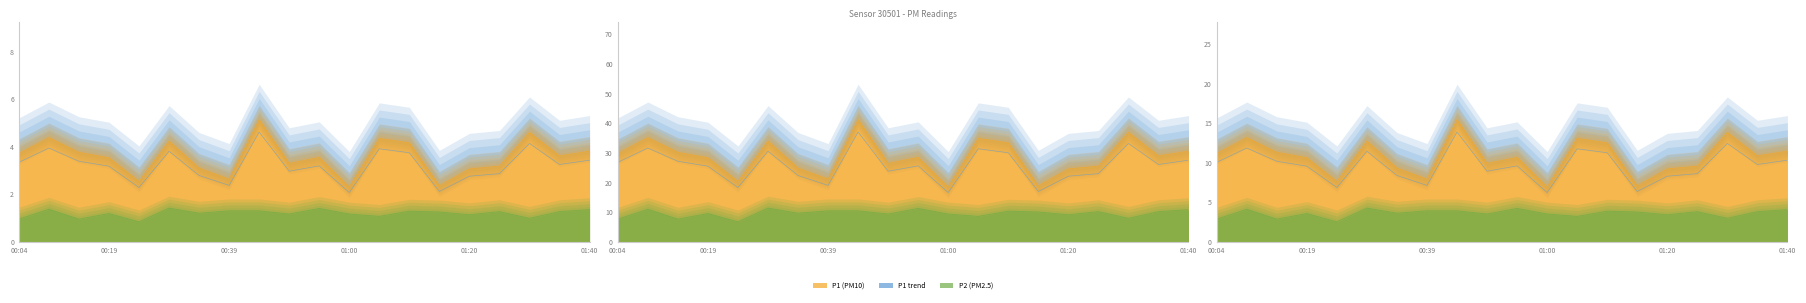

The P1 line series shows 33.9 at 01:40. True or false?

True